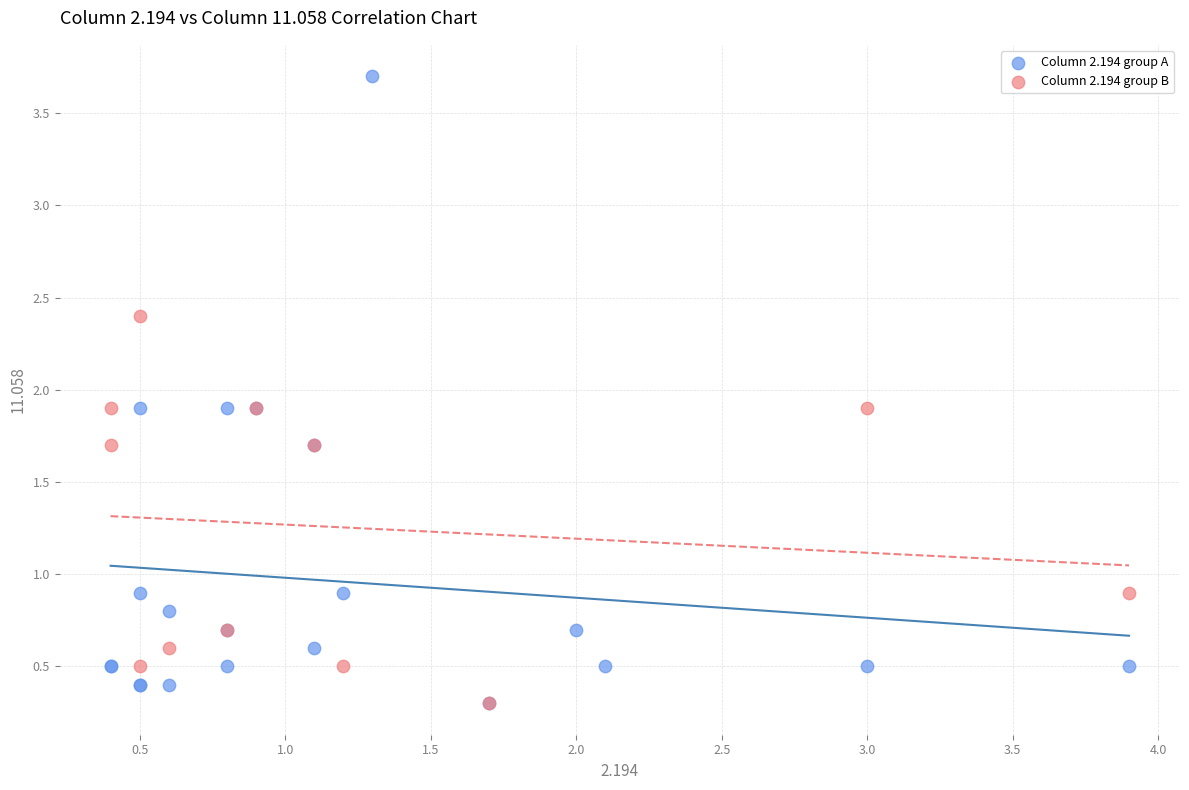

Which series has the widest spread of Y values?

Column 2.194 group A